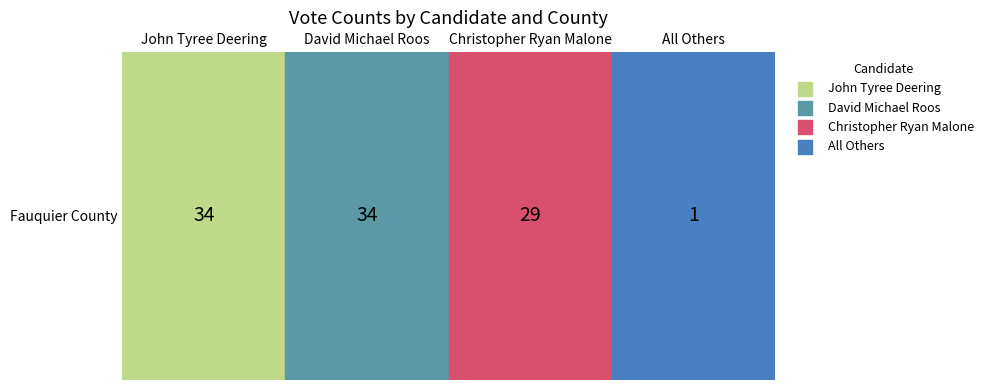

What is the ratio of the value at 1 to the value at 0?

1.0